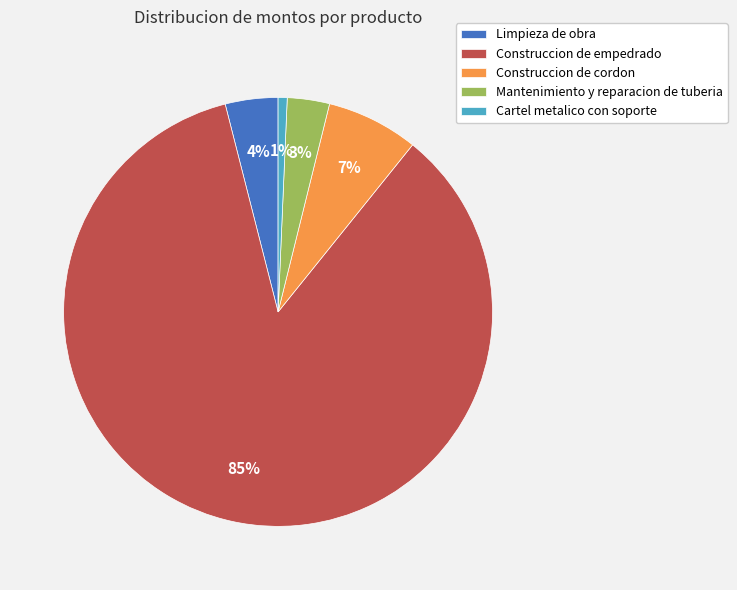

To the nearest percent, what percentage of the pie is Limpieza de obra?

4%